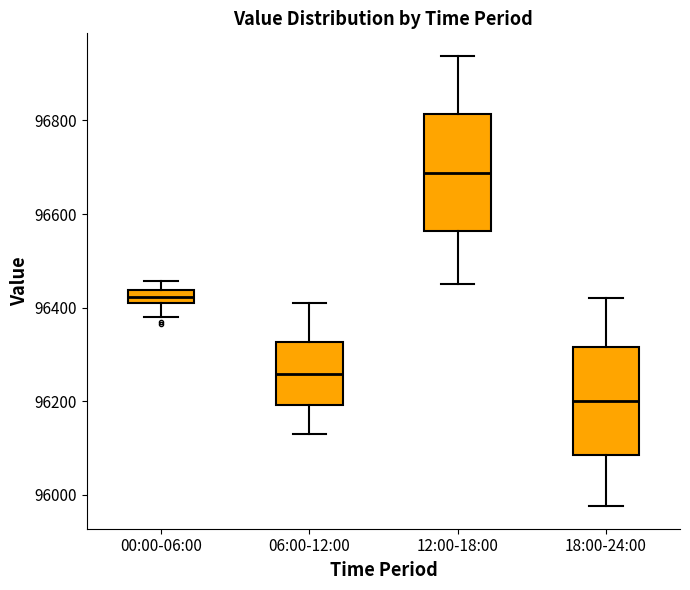

Which box is the tallest, from its lower edge to its upper edge?

12:00-18:00